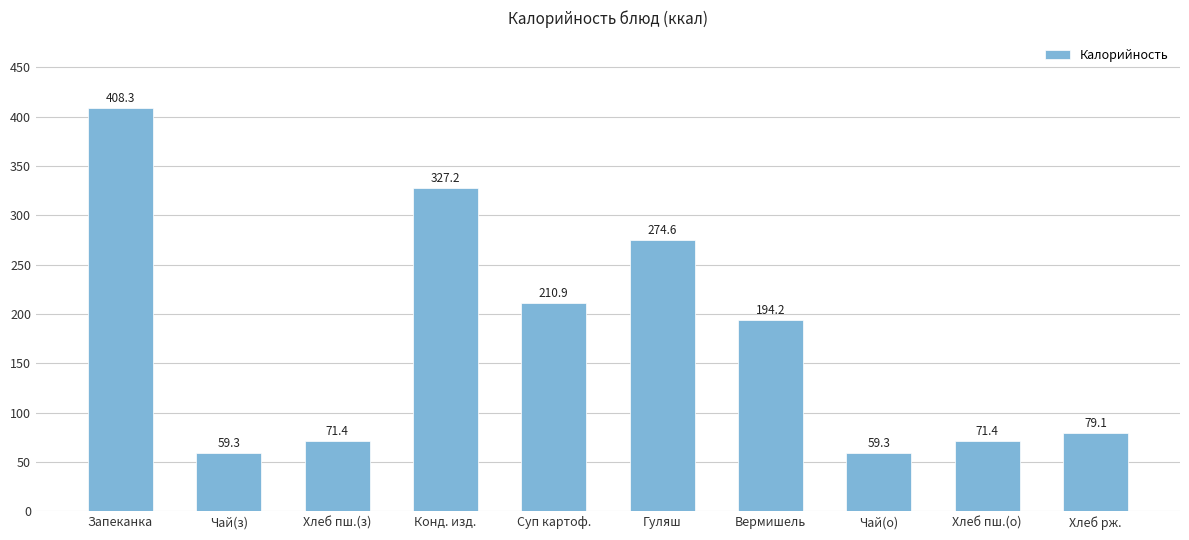

What is the approximate value at Суп картоф.?

210.9